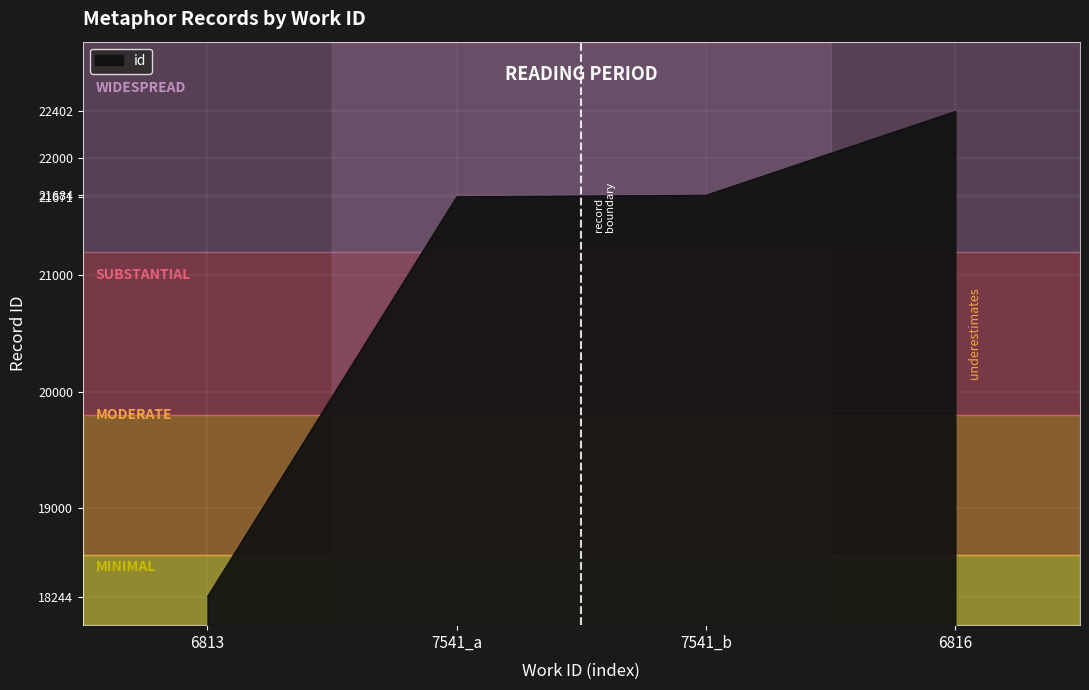

What is the greatest value displayed?

22402